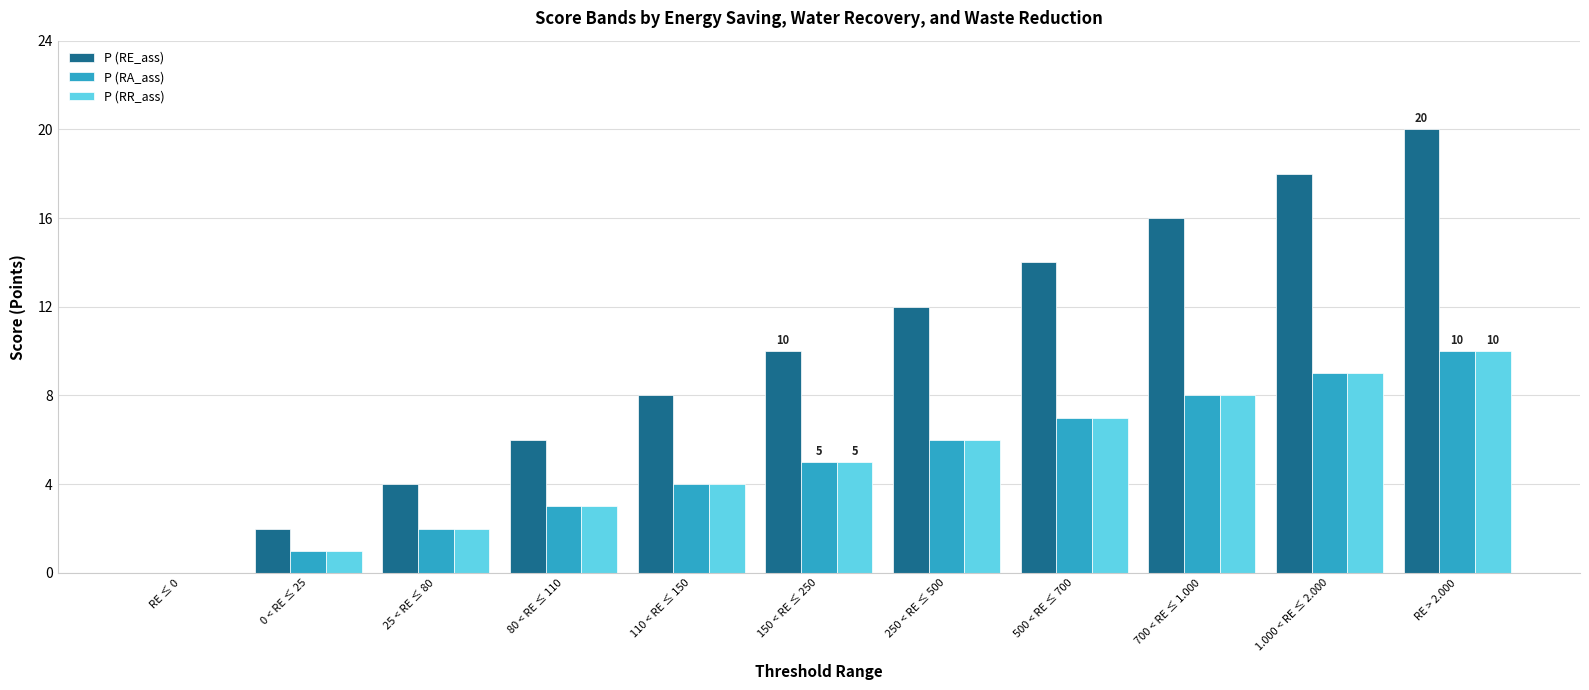

Where is P (RA_ass) nearest to the value 5?

150 < RE ≤ 250